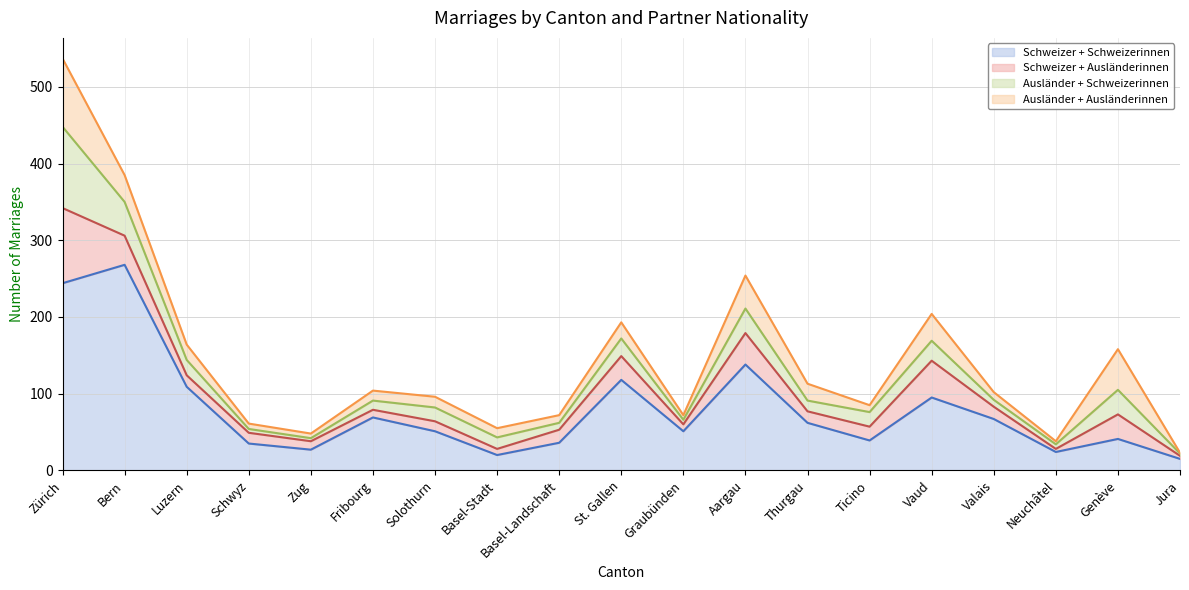

Reading right to left, extract all data points from this chart.

Schweizer + Schweizerinnen: Jura=15	Genève=41	Neuchâtel=24	Valais=67	Vaud=95	Ticino=39	Thurgau=62	Aargau=138	Graubünden=51	St. Gallen=118	Basel-Landschaft=36	Basel-Stadt=20	Solothurn=51	Fribourg=69	Zug=27	Schwyz=35	Luzern=109	Bern=268	Zürich=244
Schweizer + Ausländerinnen: Jura=4	Genève=32	Neuchâtel=4	Valais=16	Vaud=48	Ticino=18	Thurgau=15	Aargau=41	Graubünden=9	St. Gallen=31	Basel-Landschaft=17	Basel-Stadt=8	Solothurn=13	Fribourg=10	Zug=11	Schwyz=14	Luzern=15	Bern=38	Zürich=98
Ausländer + Schweizerinnen: Jura=3	Genève=32	Neuchâtel=6	Valais=9	Vaud=26	Ticino=19	Thurgau=14	Aargau=32	Graubünden=6	St. Gallen=23	Basel-Landschaft=9	Basel-Stadt=15	Solothurn=18	Fribourg=12	Zug=4	Schwyz=5	Luzern=20	Bern=44	Zürich=106
Ausländer + Ausländerinnen: Jura=1	Genève=53	Neuchâtel=4	Valais=10	Vaud=35	Ticino=9	Thurgau=22	Aargau=43	Graubünden=6	St. Gallen=21	Basel-Landschaft=10	Basel-Stadt=12	Solothurn=14	Fribourg=13	Zug=6	Schwyz=7	Luzern=20	Bern=35	Zürich=89